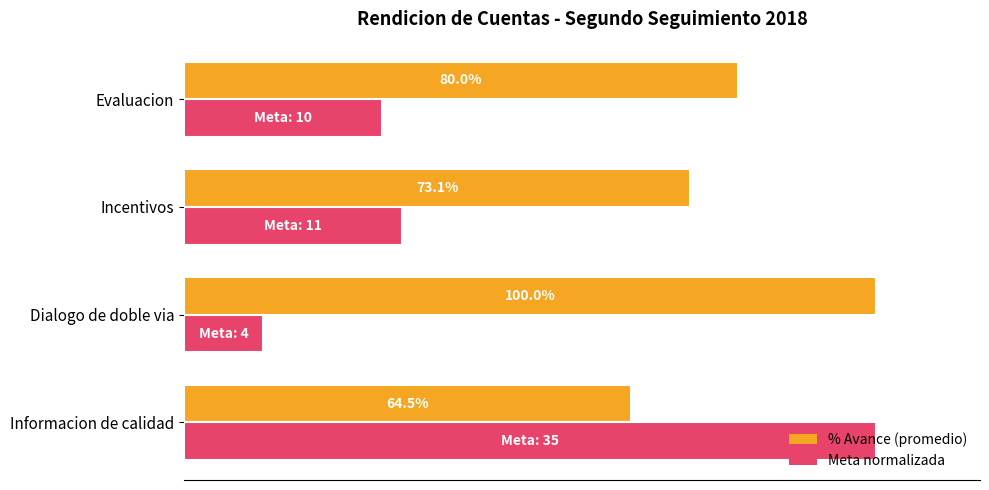

What are all the series names shown in the legend?

% Avance (promedio), Meta normalizada